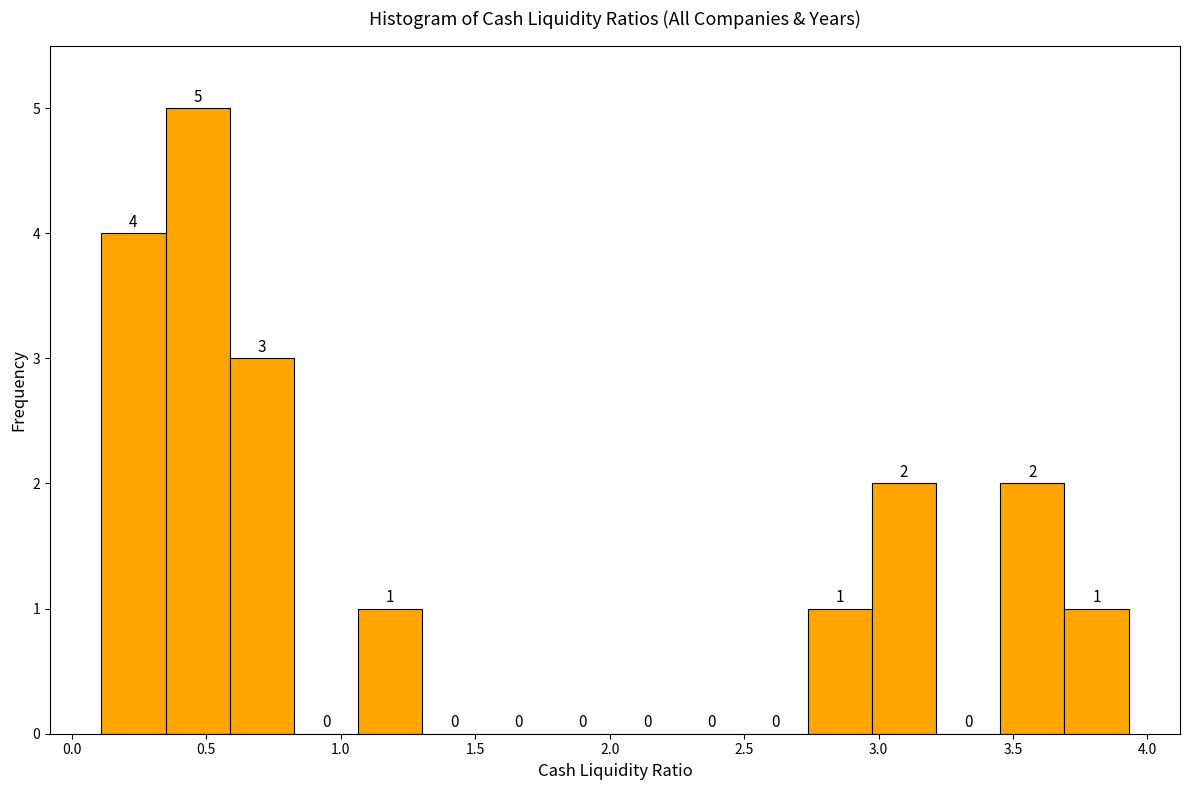

What is the height of the bar covering 3.45 to 3.70 on the x-axis? The bar edges are not printed on the chart, so give them approximately, as read against the axis.

2